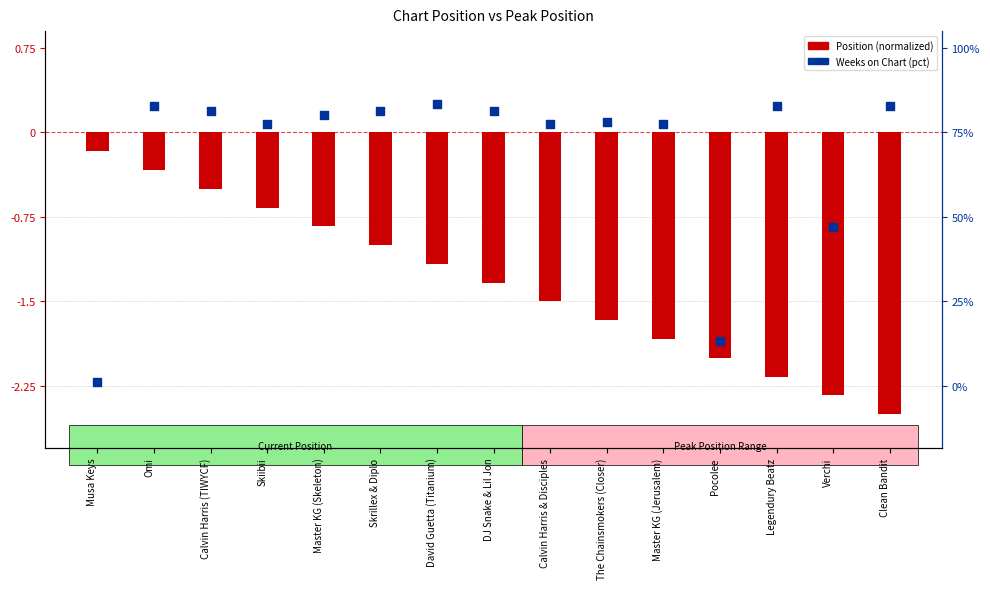

Which series has the largest total across all categories?

Weeks on Chart (normalized)